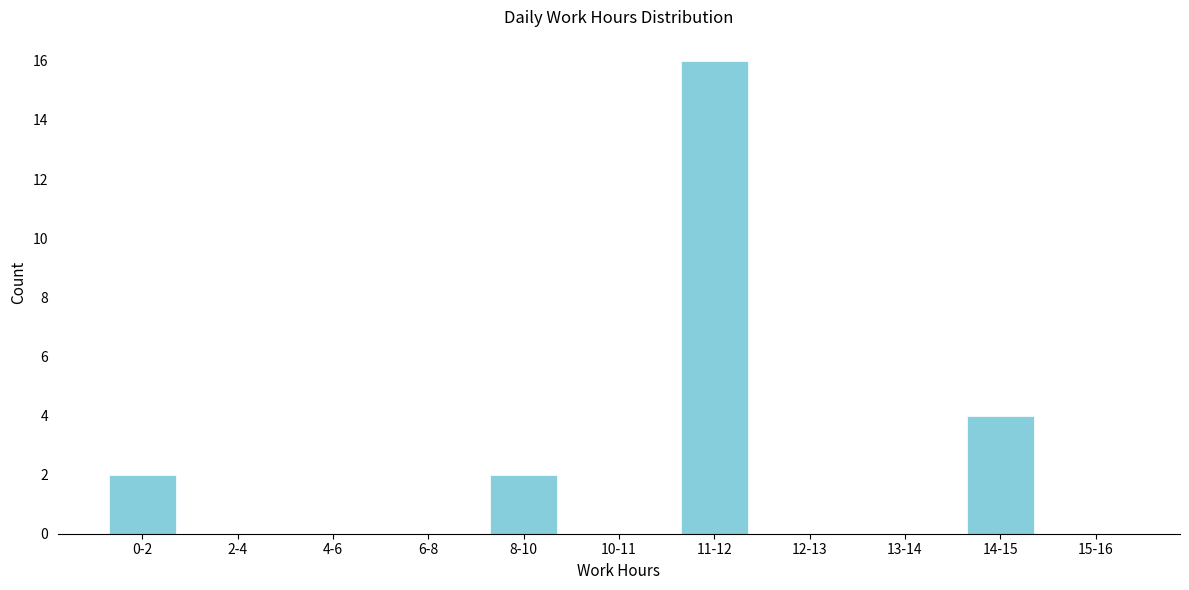

Reading right to left, list all the values displayed in this chart.

15-16=0	14-15=4	13-14=0	12-13=0	11-12=16	10-11=0	8-10=2	6-8=0	4-6=0	2-4=0	0-2=2